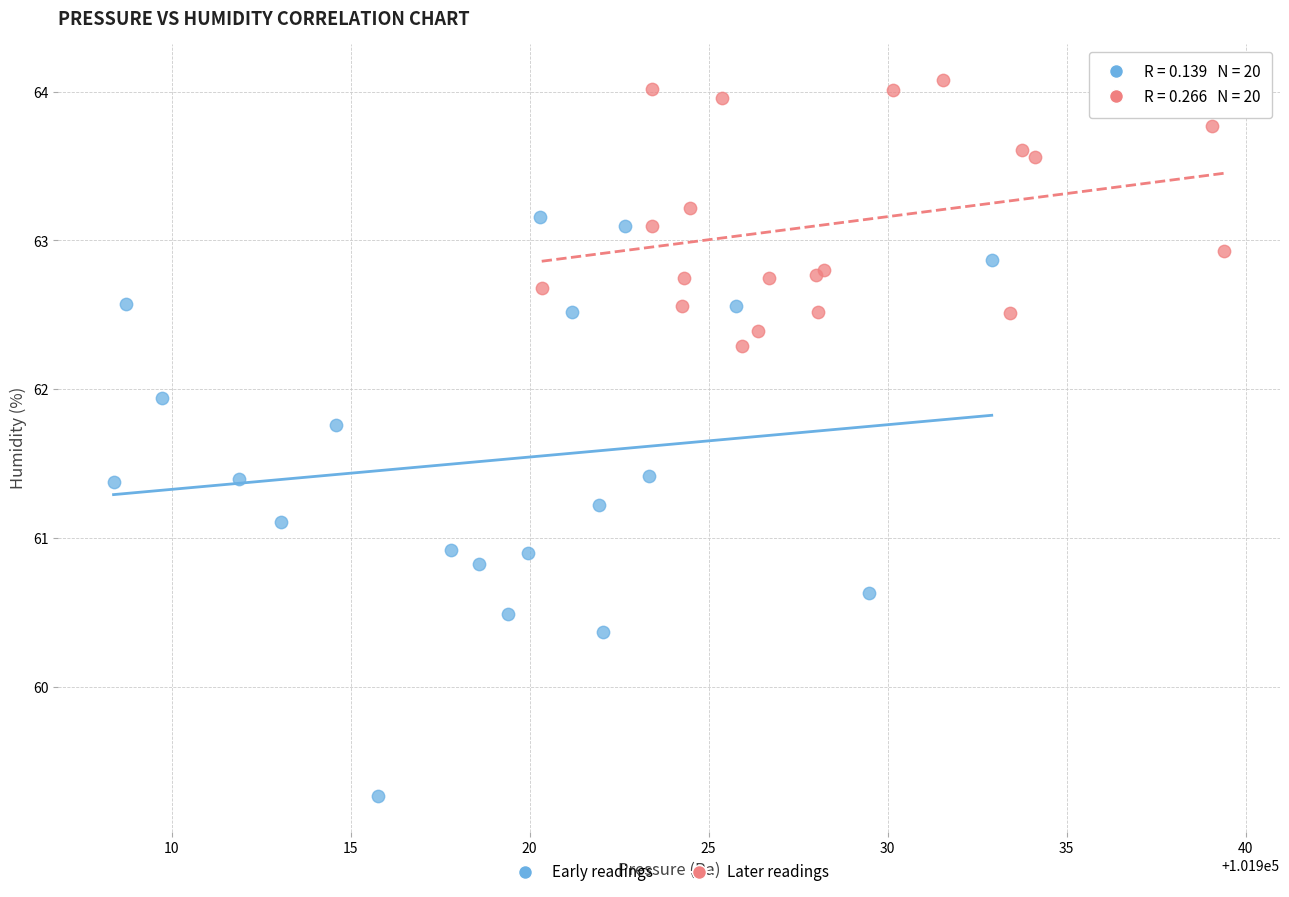

What are all the series names shown in the legend?

Early readings, Later readings